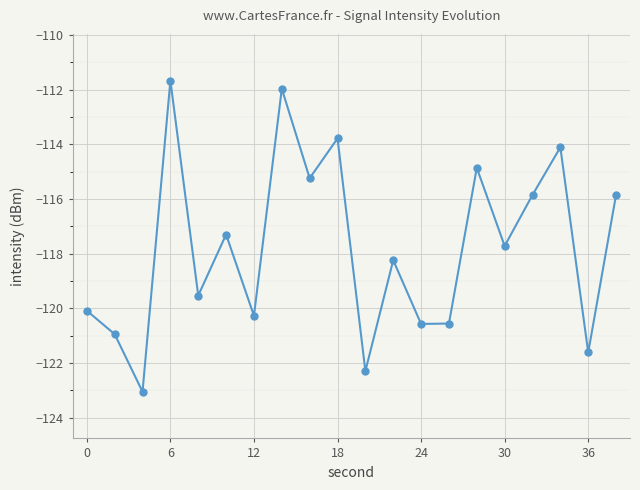

What is the maximum value shown in the chart?

-111.7